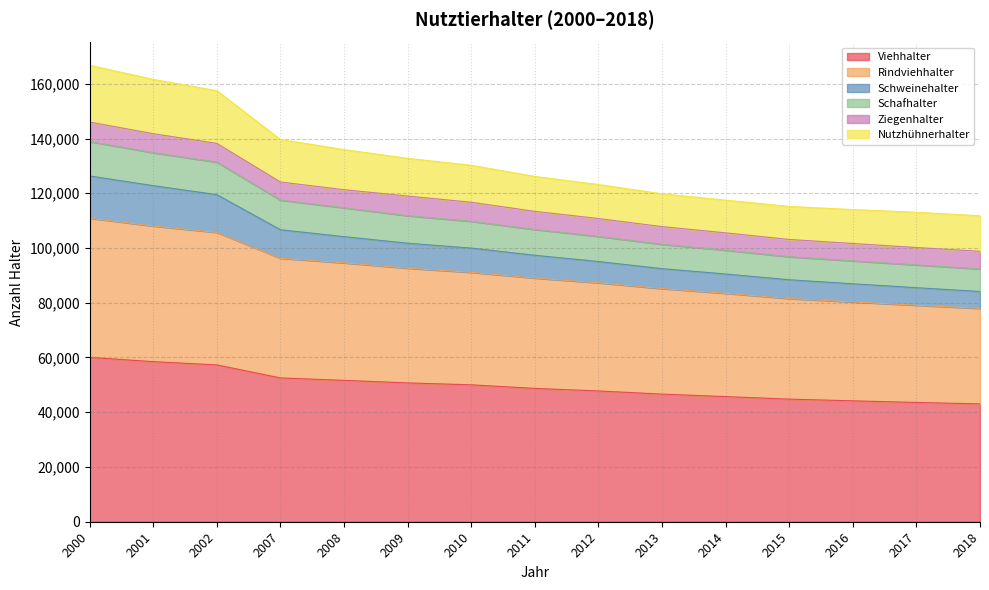

True or false: Schafhalter and Viehhalter intersect in this chart.

False